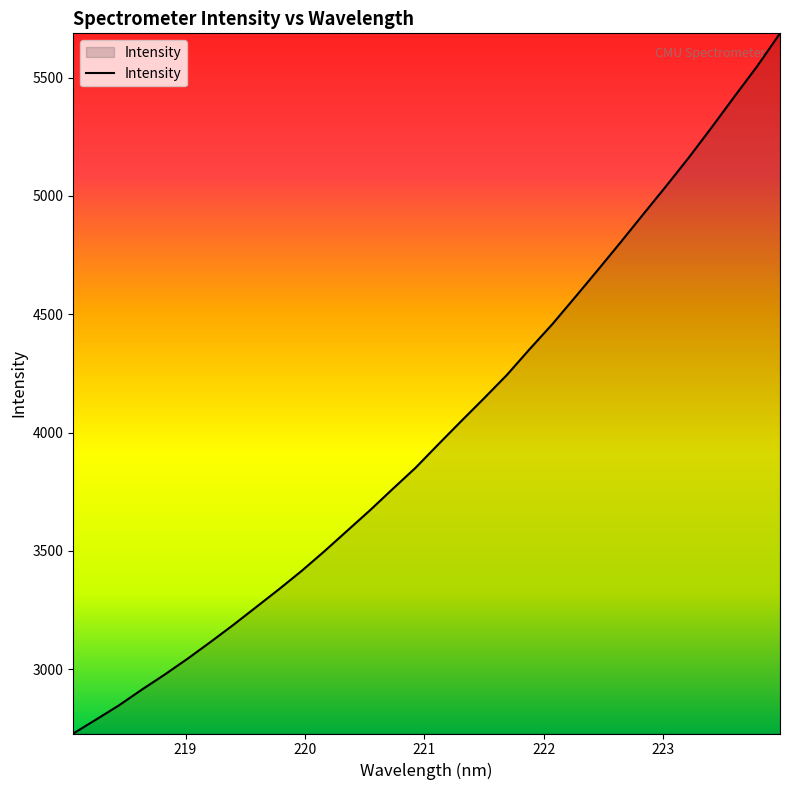

What is the maximum value shown in the chart?

5687.4